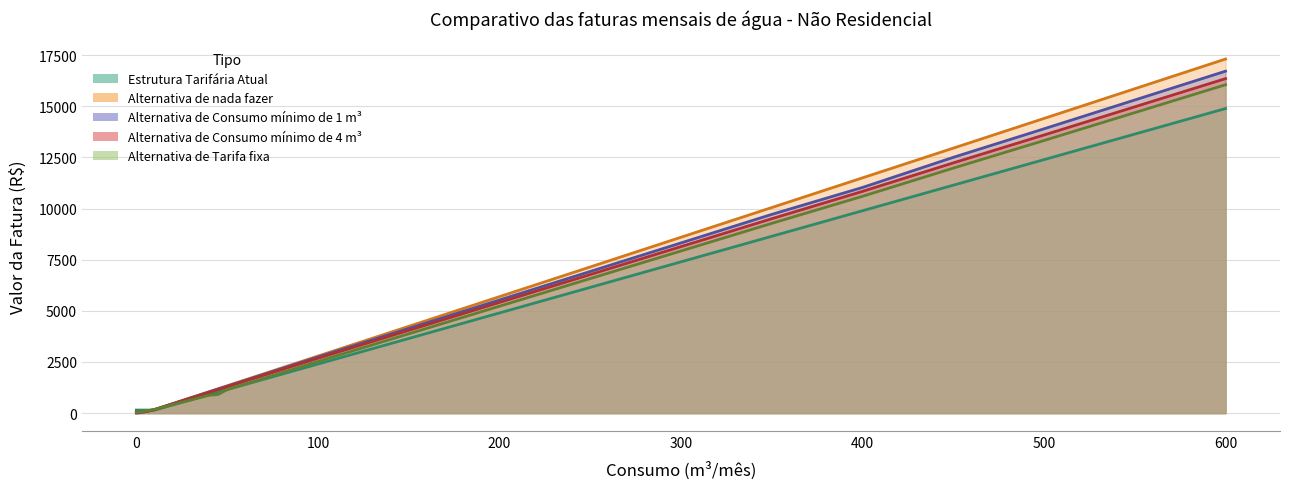

Between which two adjacent categories do Alternativa de Tarifa fixa and Alternativa de Consumo mínimo de 4 m3 first intersect?

1 and 2